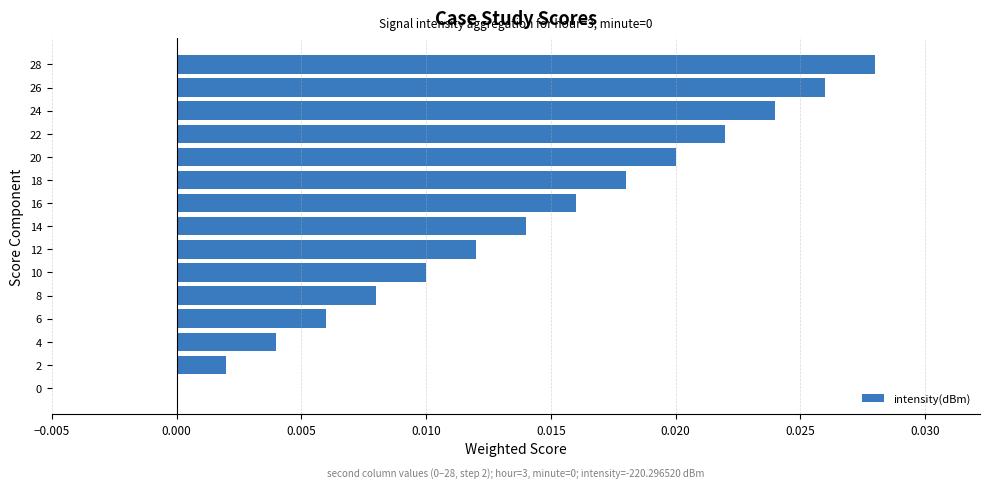

The chart shows a value of 0.0 at 10. True or false?

True